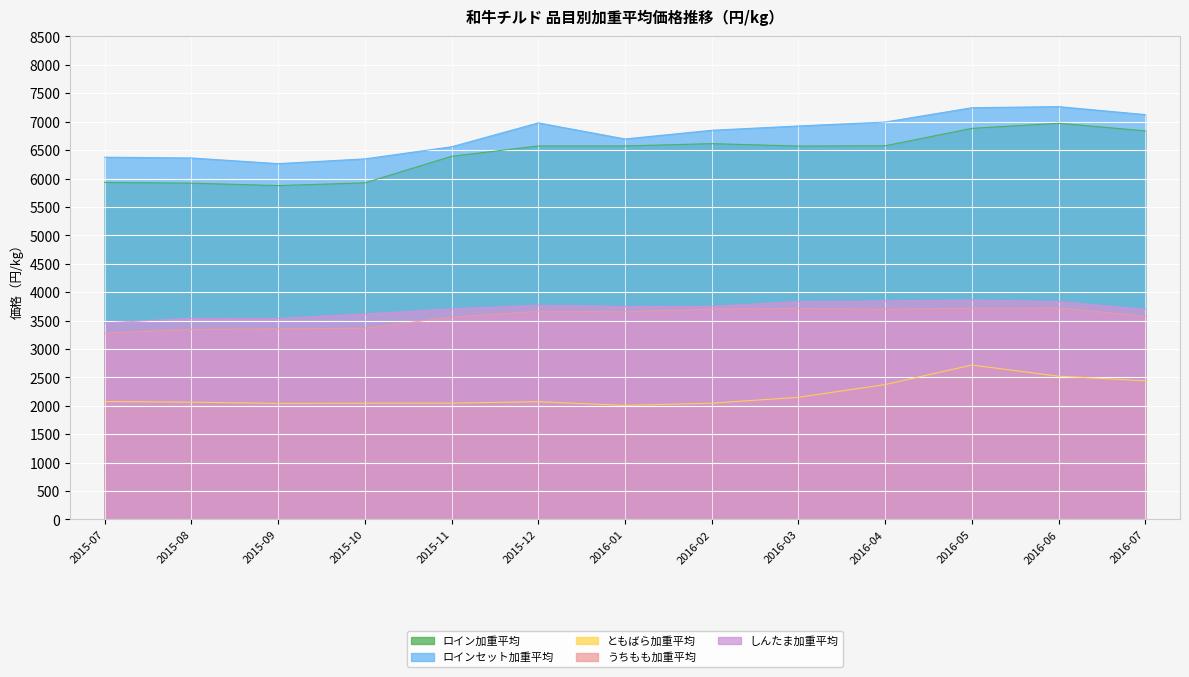

True or false: ともばら加重平均 has more than 2 interior local peaks.

False